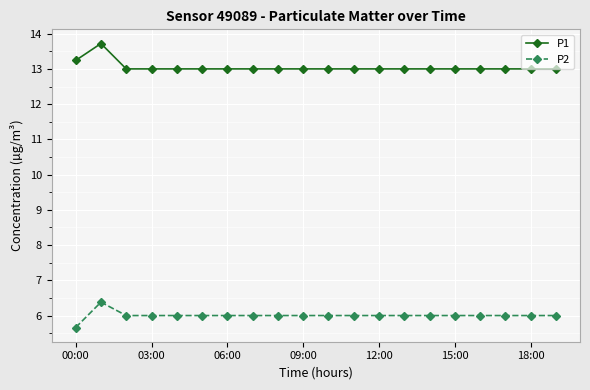

What is the difference between the maximum and minimum values in the P1 series?

0.7